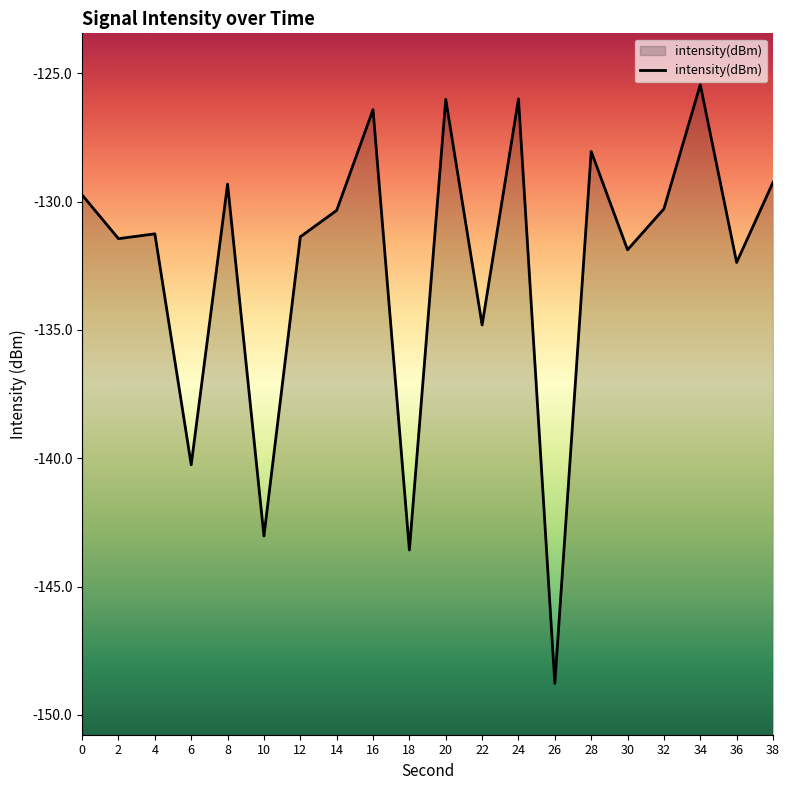

The value at 30 is -191.1. True or false?

False